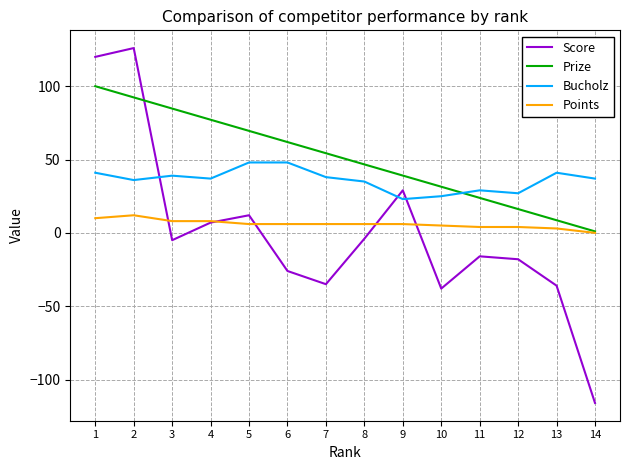

The Points series shows 0.0 at 14. True or false?

True